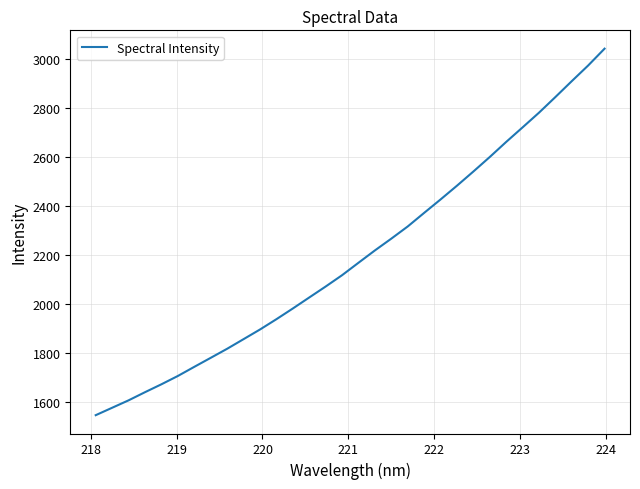

What is the smallest value displayed?

1548.2